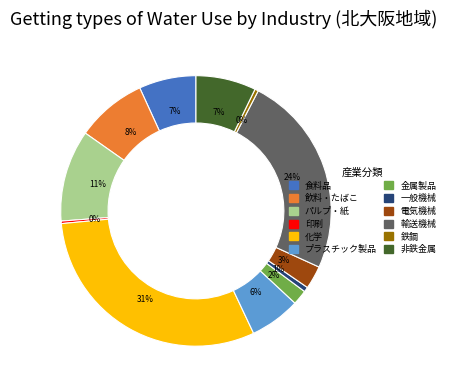

Do 輸送機械 and 電気機械 together represent more than half of the pie?

No